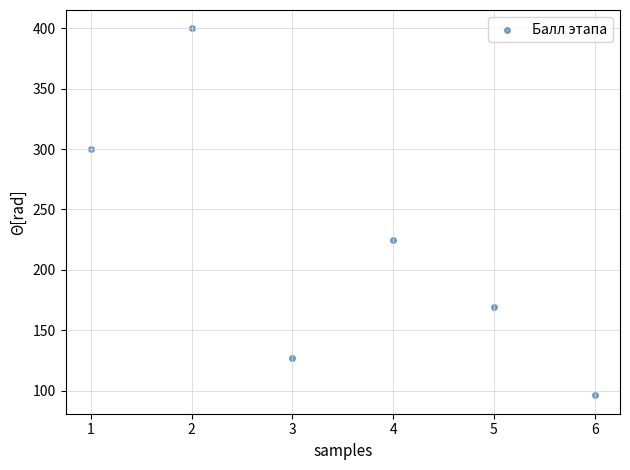

What Y value in the scatter plot is closest to 248?

225